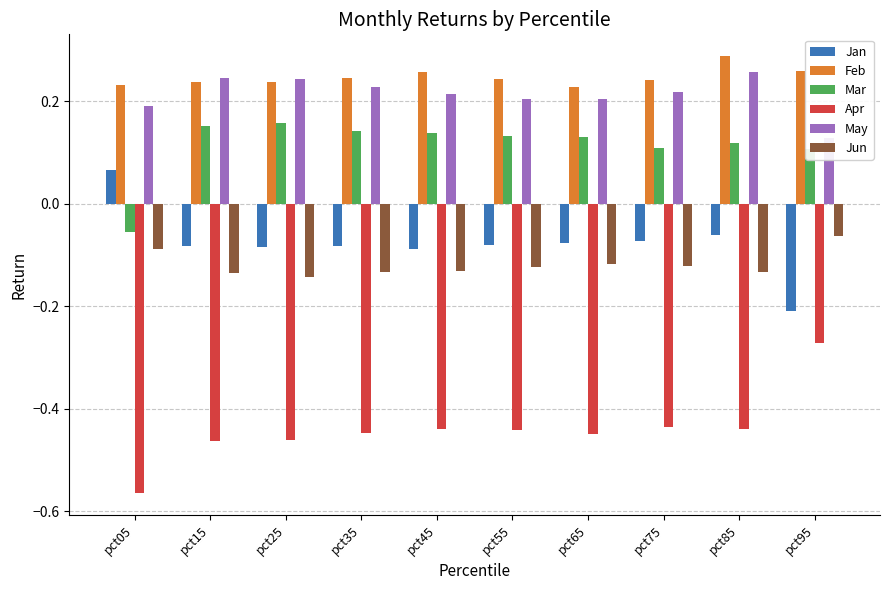

Between pct35 and pct65, which series saw the biggest shift?

May